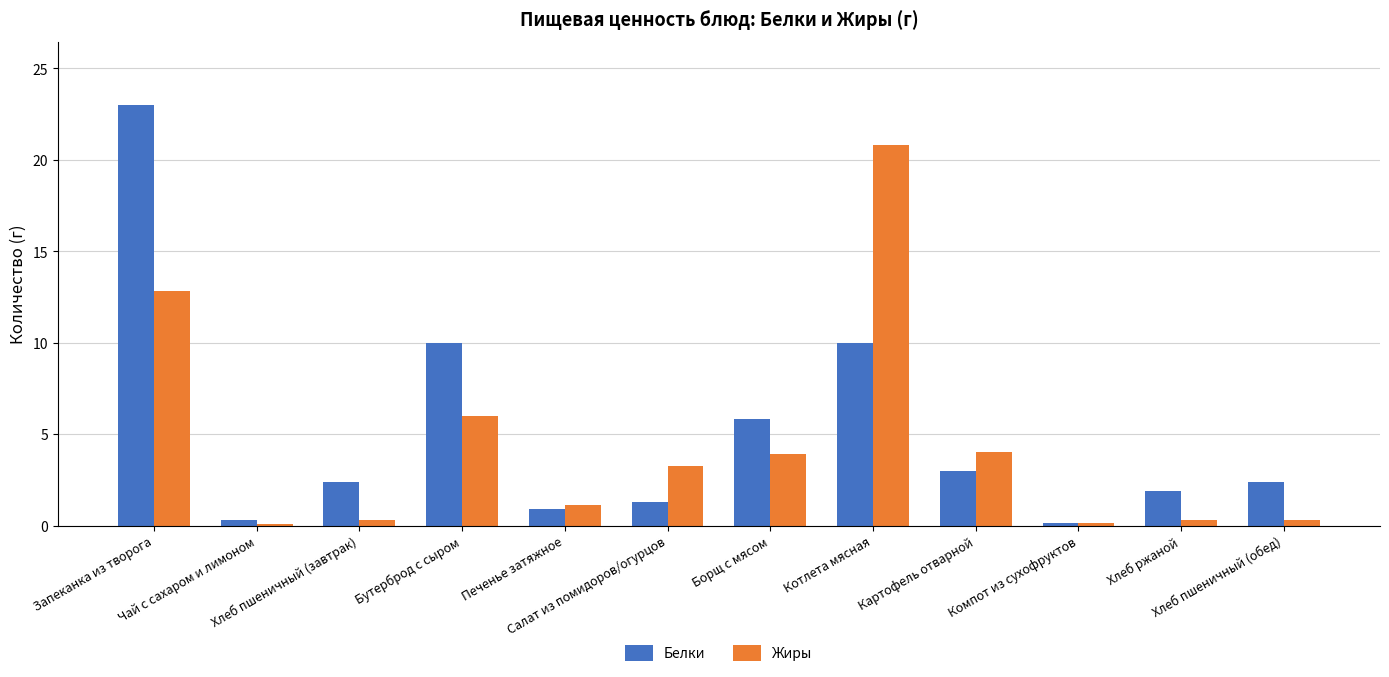

Read the Белки value at Чай с сахаром и лимоном.

0.3